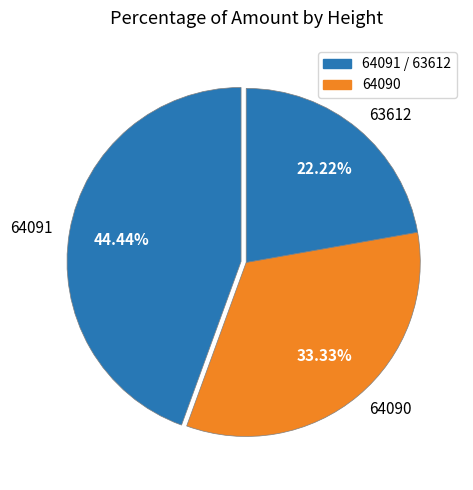

How many slices are in this pie chart?

3